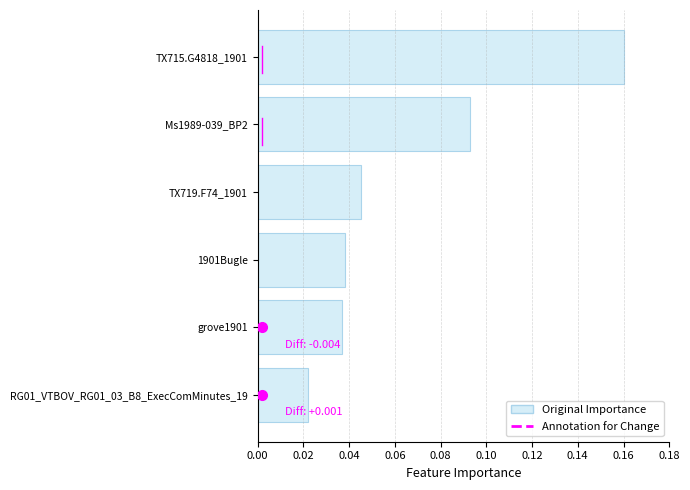

Where is the data nearest to the value 0?

RG01_VTBOV_RG01_03_B8_ExecComMinutes_19